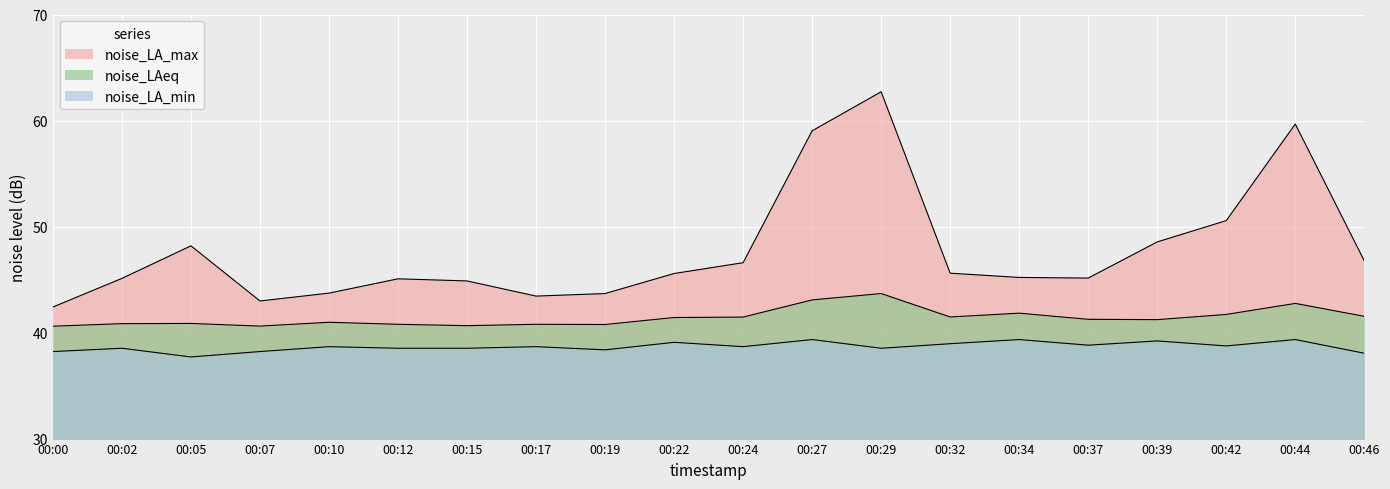

Is the value of noise_LAeq at 00:24 greater than the value of noise_LA_min at 00:07?

Yes